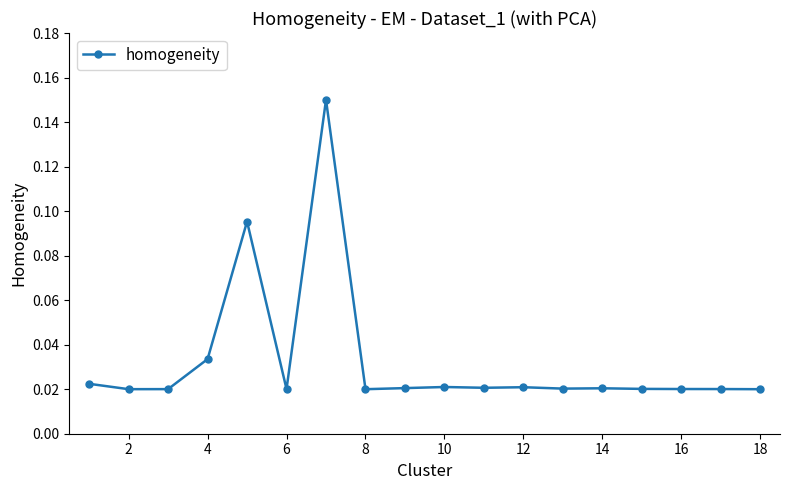

True or false: there are more than 0 points higher than both neighbors.

True